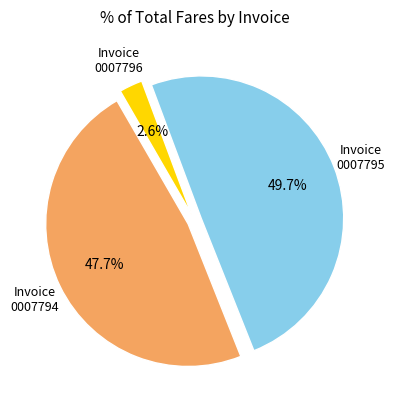

To the nearest percent, what is the difference between the largest and smallest slice percentages?

47%